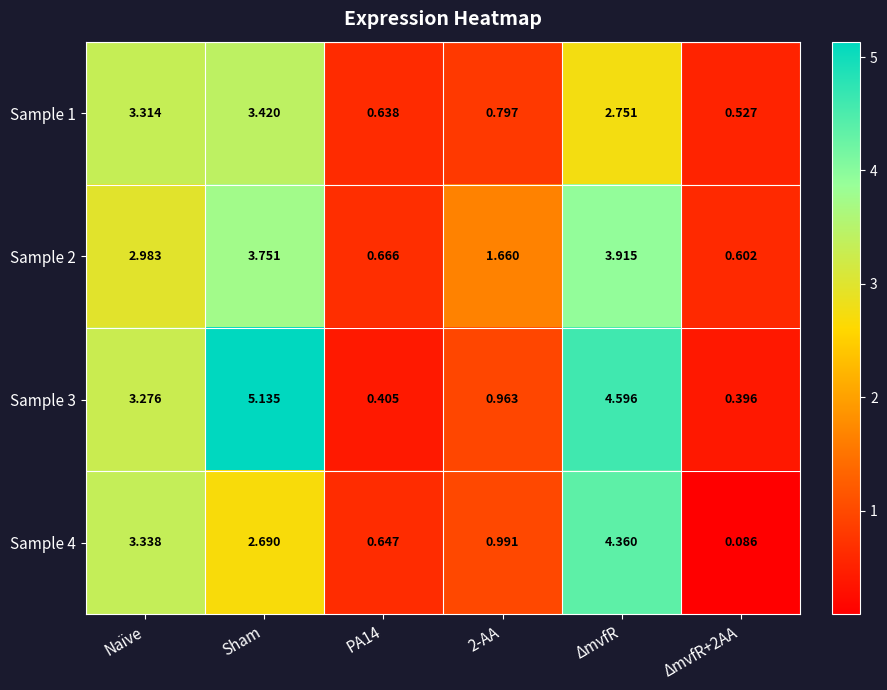

At which label does Sample 3 first exceed 3?

Naïve